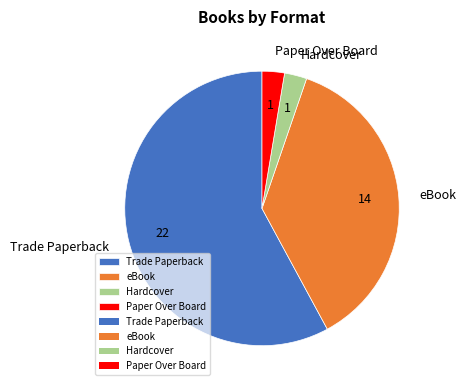

Is there a majority slice in this chart?

Yes